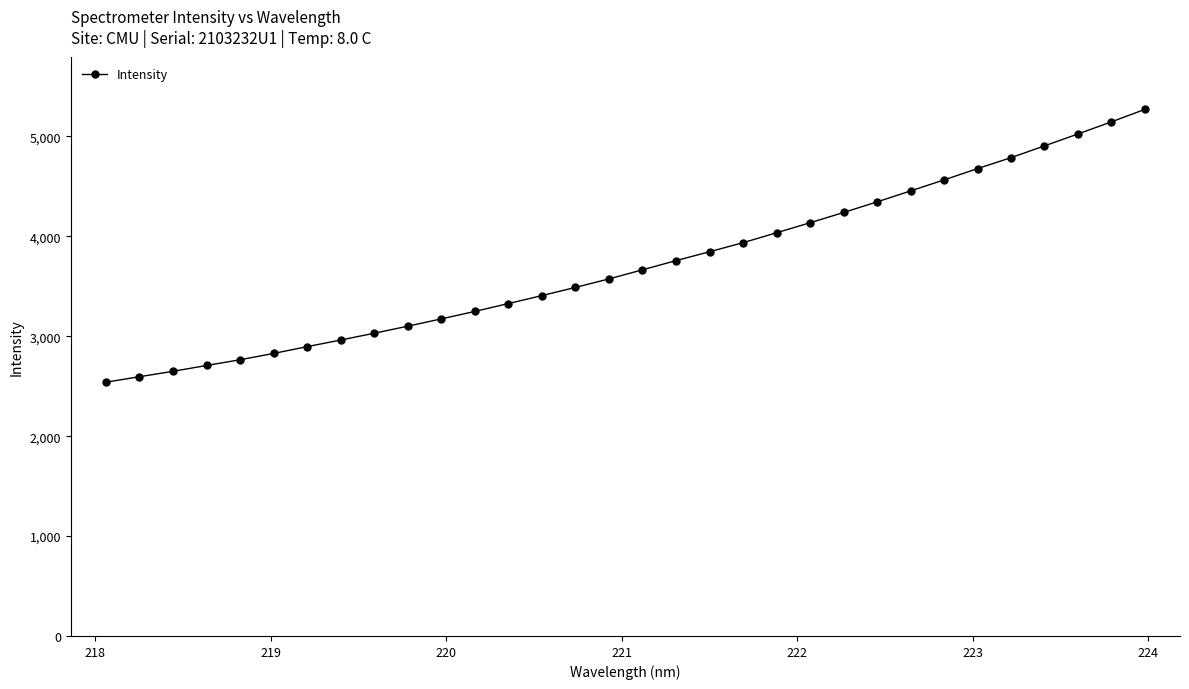

True or false: the data has more than 1 interior local peaks.

False